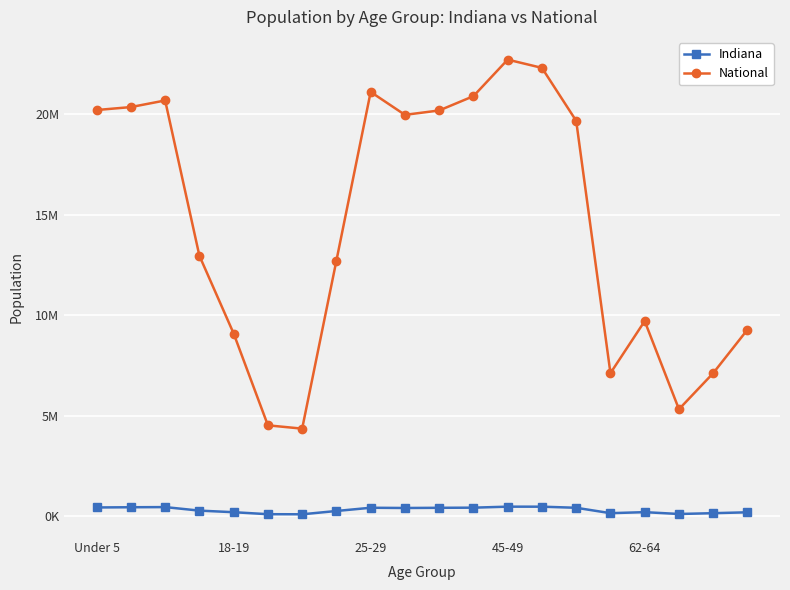

Which series has the widest spread of values?

National